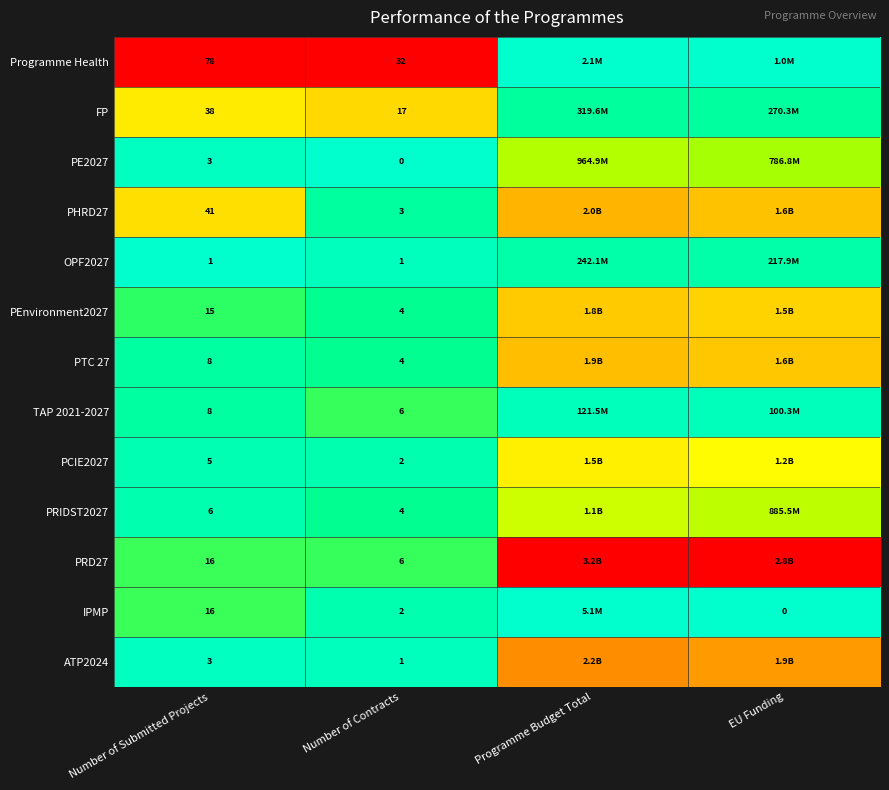

Which series changed the most between Number of Submitted Projects and Number of Contracts?

Programme Health